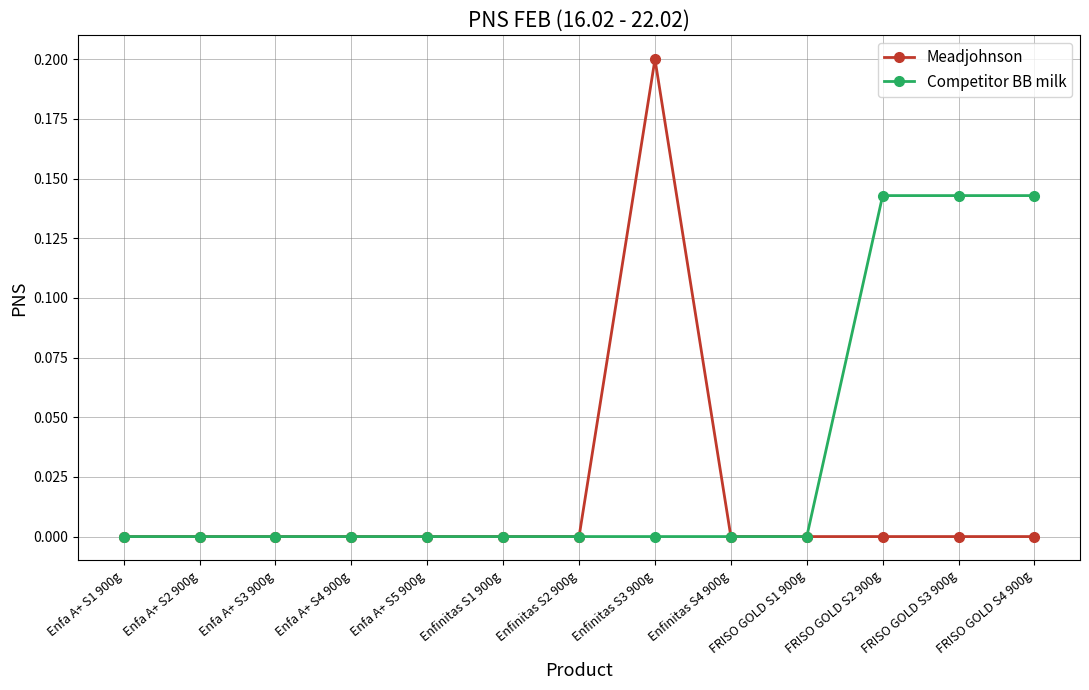

Count the number of data series in this chart.

2